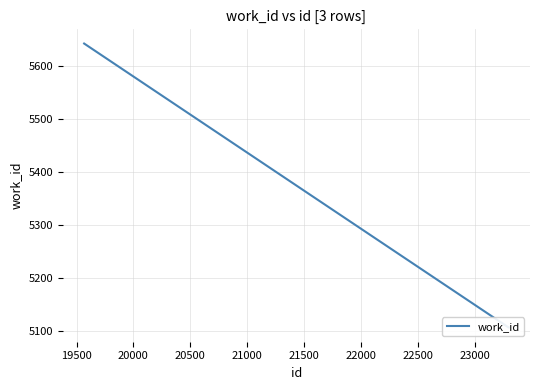

How many series are shown in this chart?

1